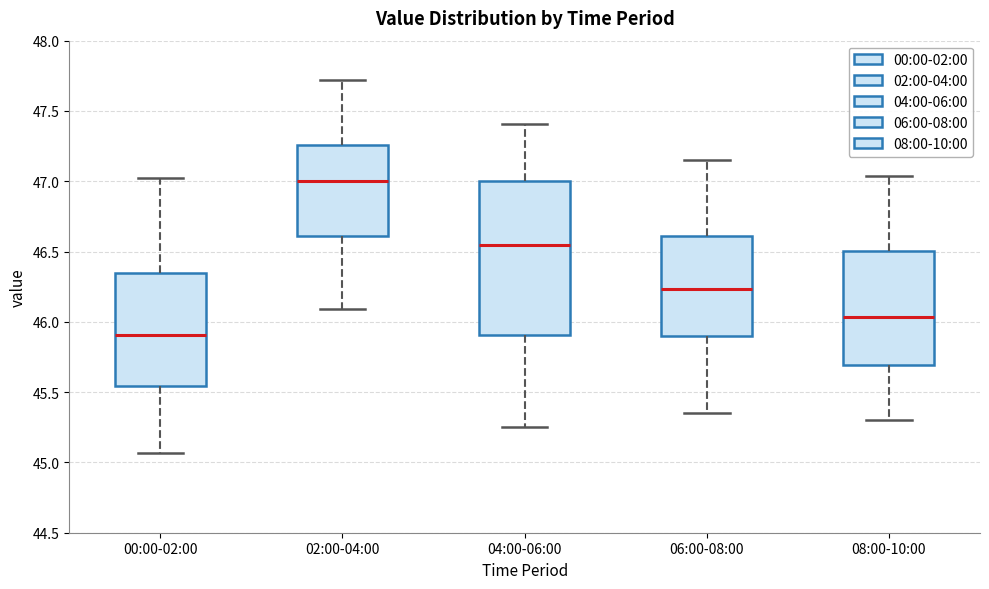

Which box is the tallest, from its lower edge to its upper edge?

04:00-06:00